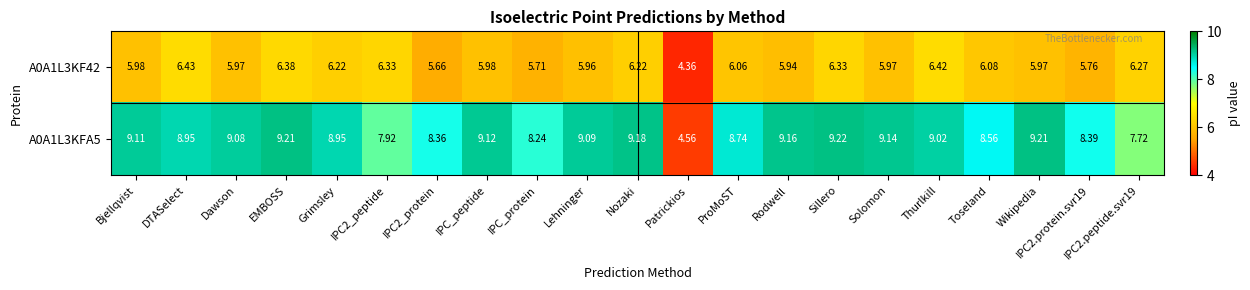

Is the value of A0A1L3KF42 at Lehninger greater than the value of A0A1L3KFA5 at IPC_protein?

No